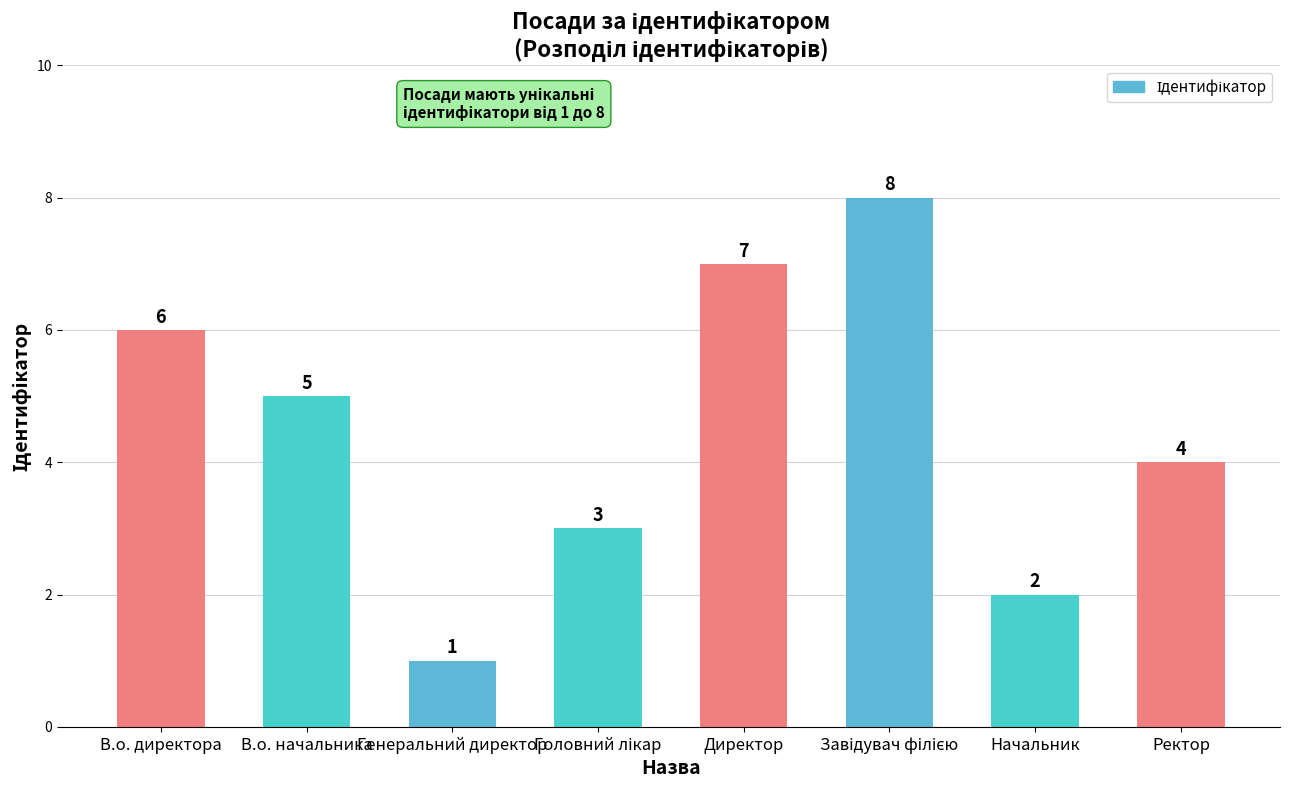

What is the maximum value shown in the chart?

8